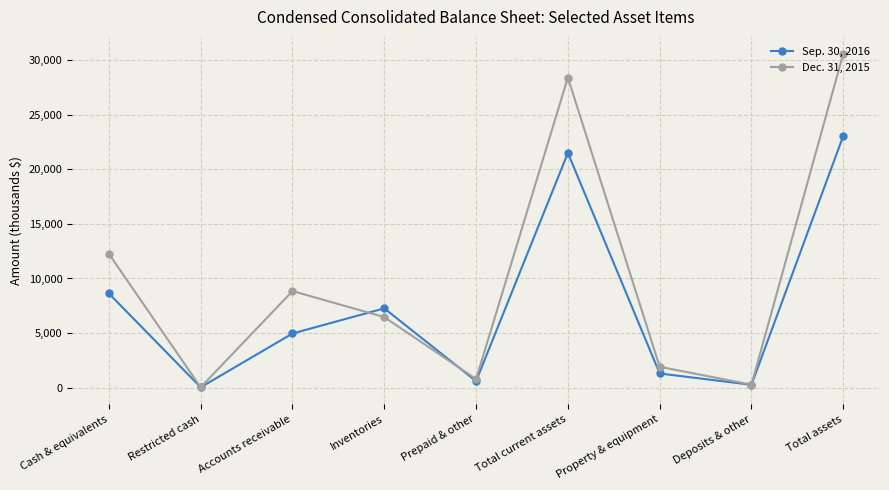

Reading right to left, transcribe all the data shown in this chart.

Sep. 30, 2016: 23064	267	1301	21496	601	7266	4963	37	8629
Dec. 31, 2015: 30595	278	1914	28403	792	6466	8849	36	12260